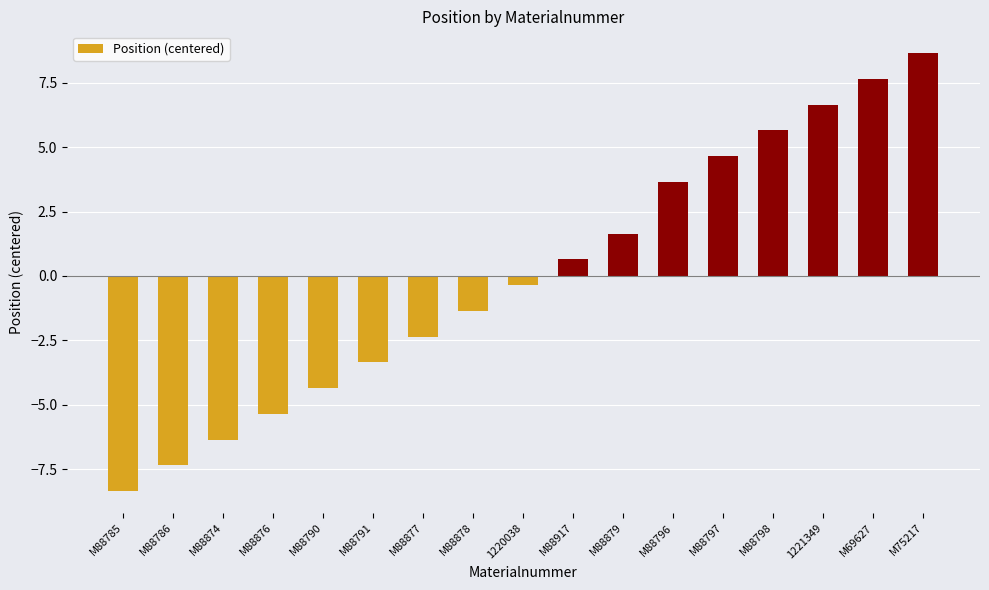

The chart shows a value of 8.6 at M75217. True or false?

True